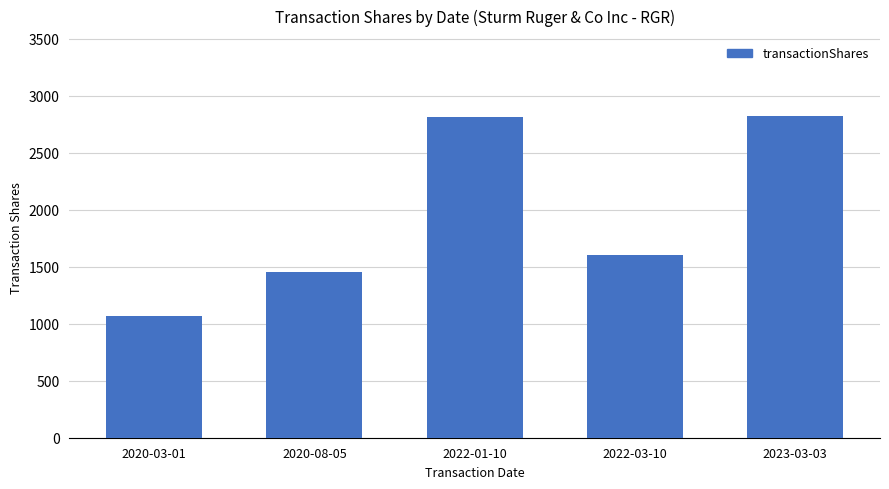

How many series are shown in this chart?

1